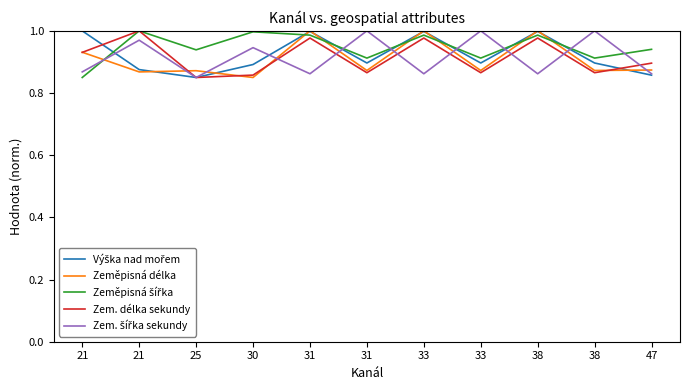

What is the difference between the maximum and minimum values in the Zeměpisná šířka series?

0.2